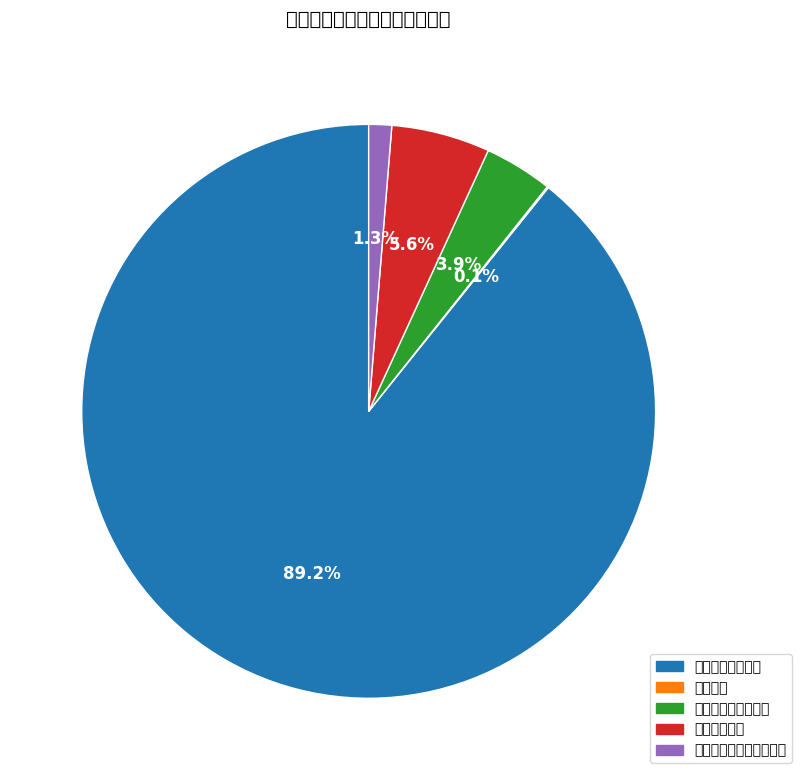

Which has a higher value, 住房保障支出 or 灾害防治及应急管理支出?

住房保障支出